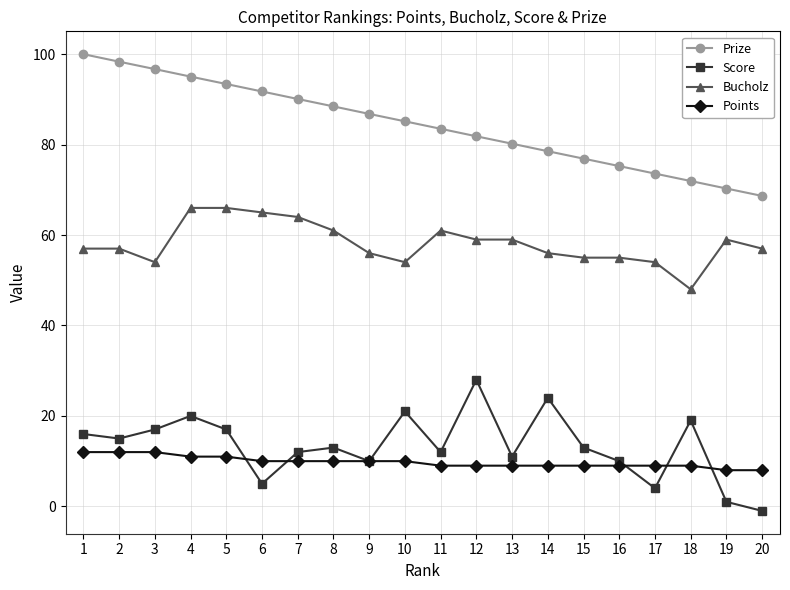

Rank the series at 15 from highest to lowest value.

Prize, Bucholz, Score, Points